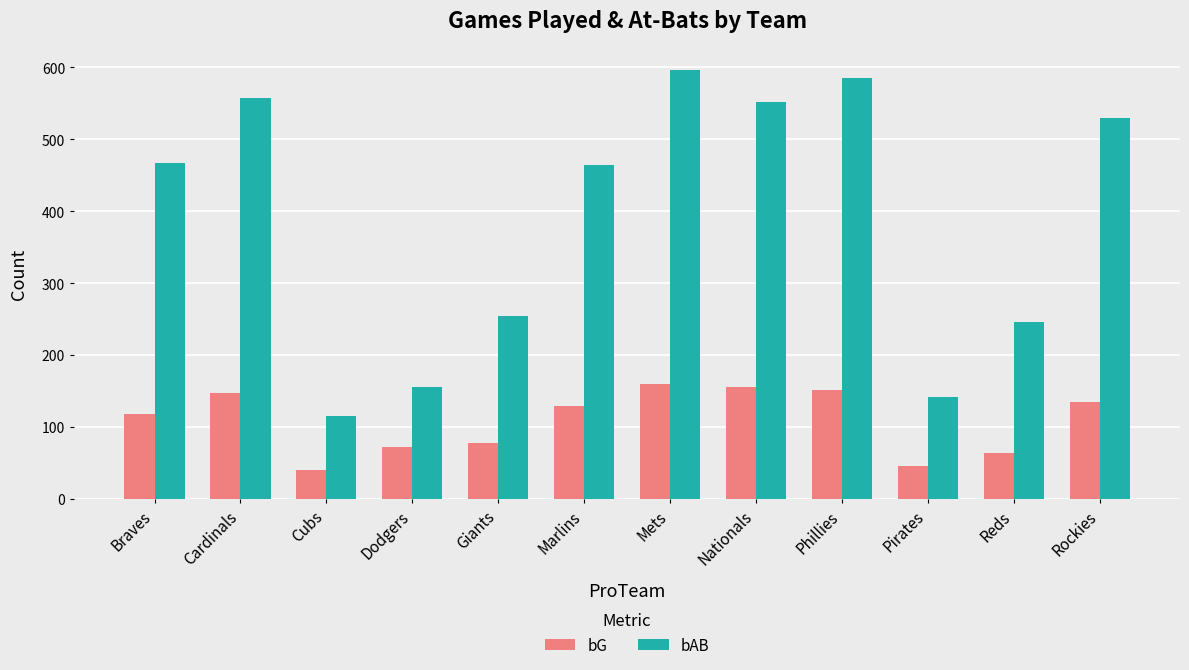

What is the difference between the bG values at Phillies and Mets?

8